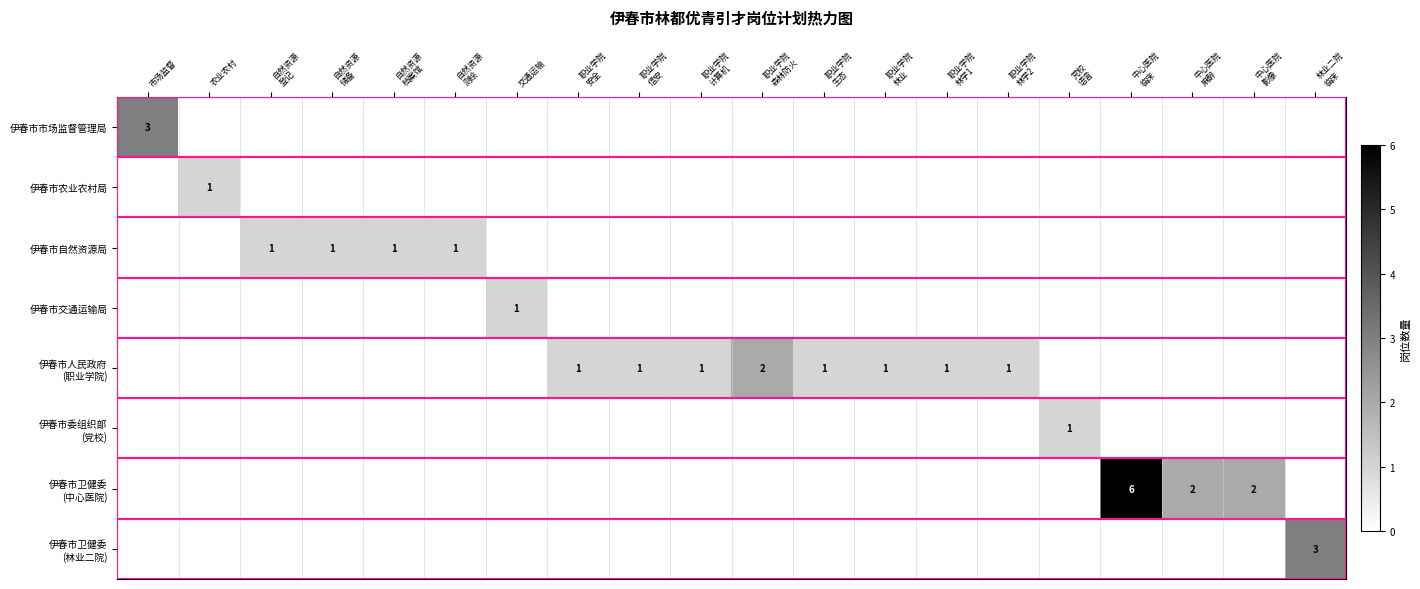

The value of 伊春市市场监督管理局 at 市场监督 is 2. True or false?

False